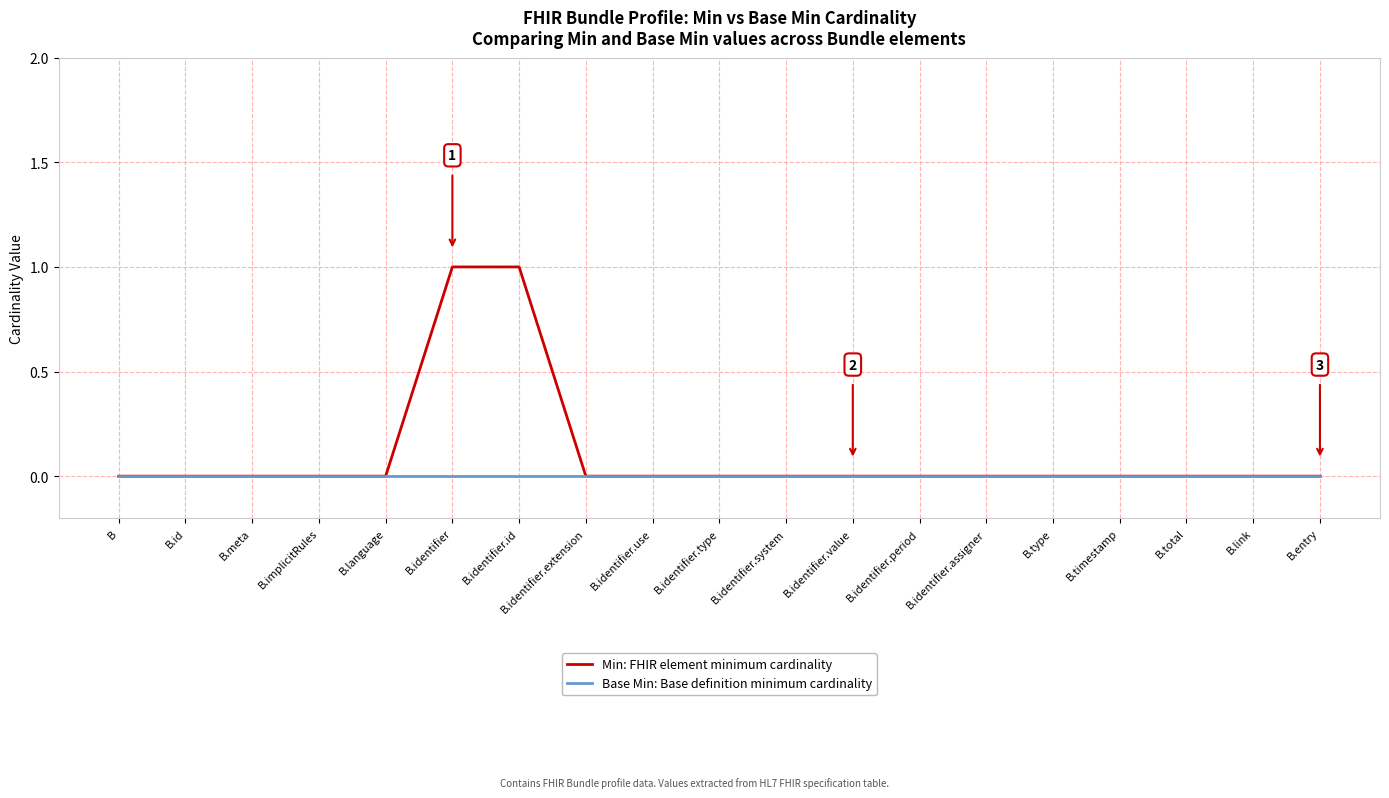

The Min: FHIR element minimum cardinality series shows 0 at B.identifier.type. True or false?

True